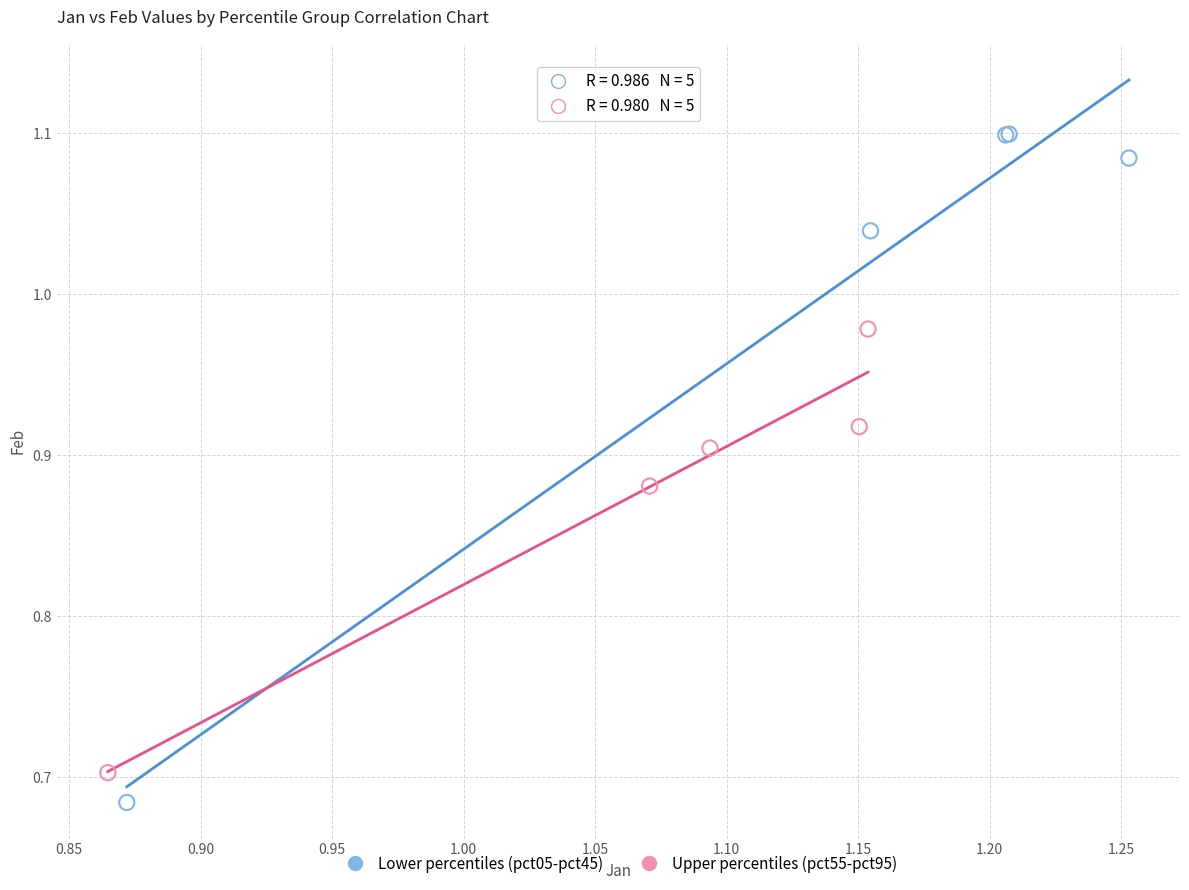

Which series contains the highest Y value?

Lower percentiles (pct05-pct45)